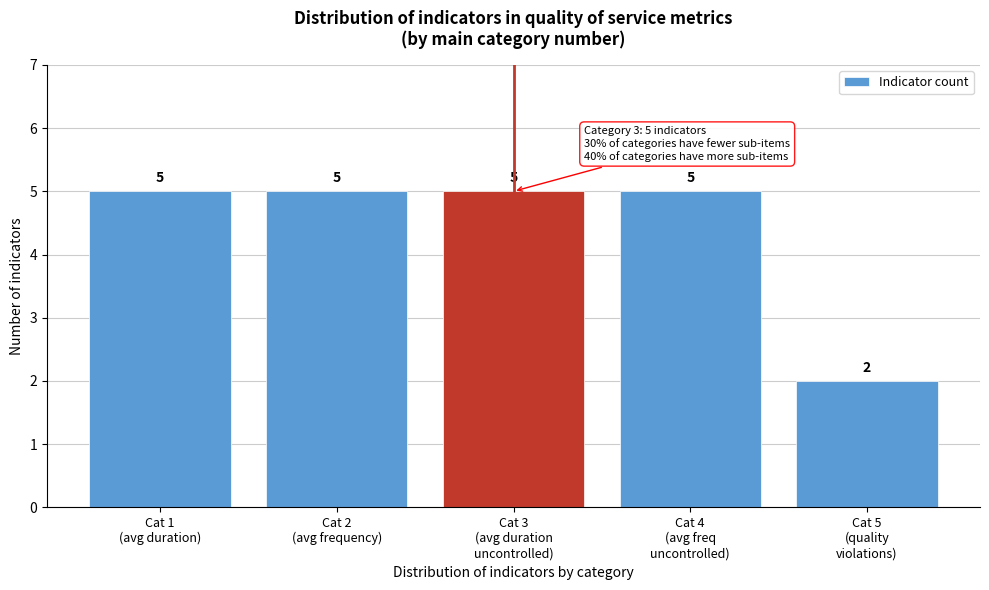

Reading right to left, list all the values displayed in this chart.

2	5	5	5	5